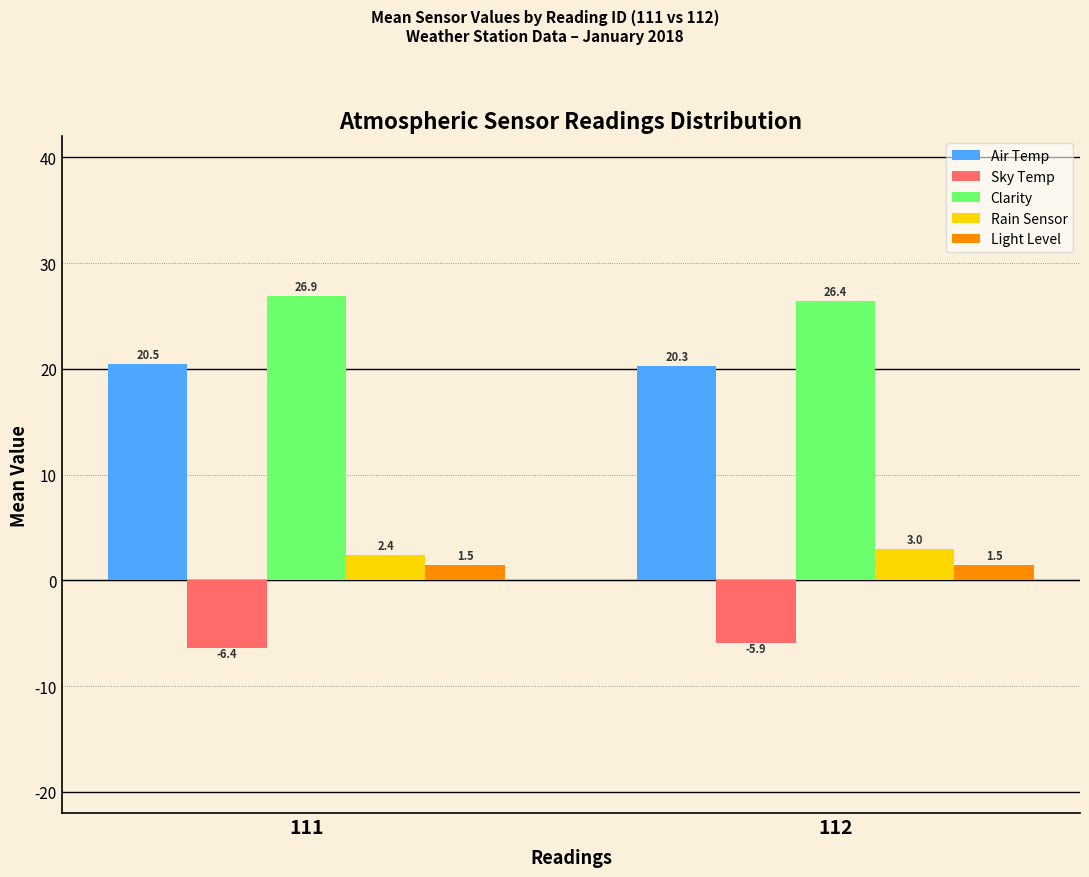

Where is Rain Sensor nearest to the value 2?

111